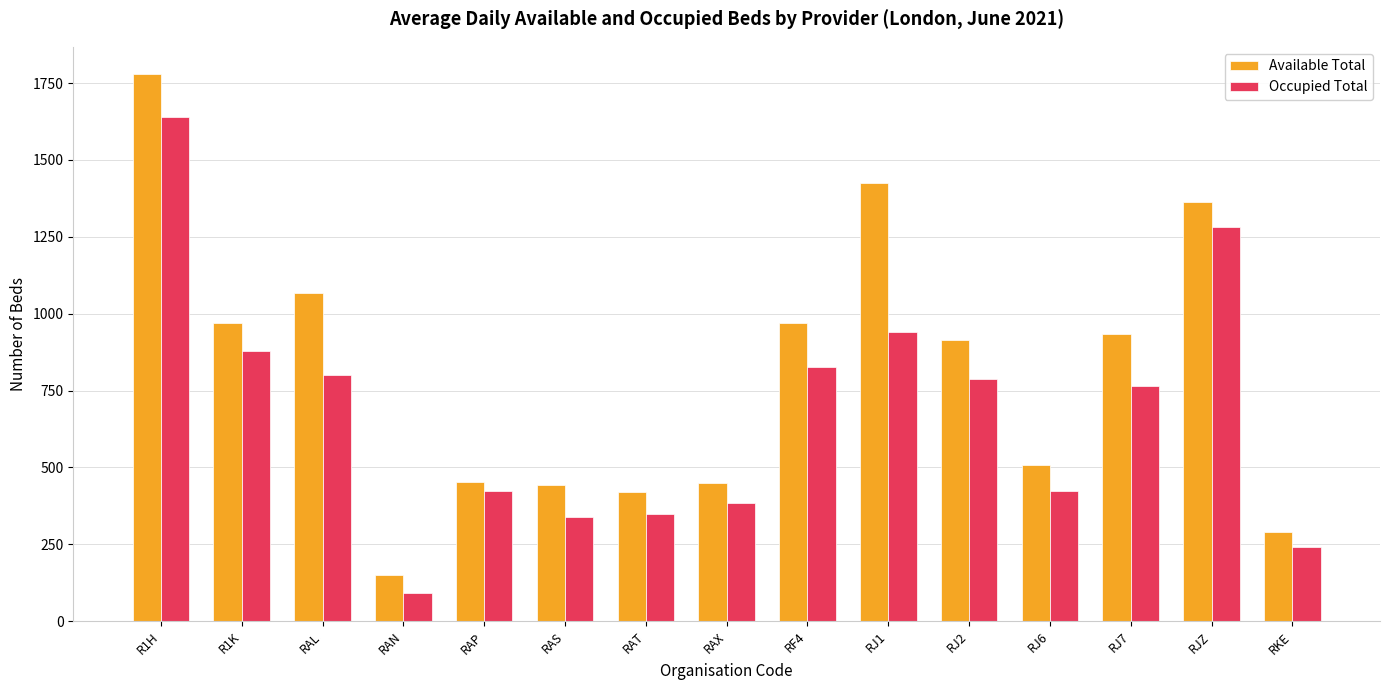

What is the difference between the second highest and second lowest values in the Available Total series?

1134.5